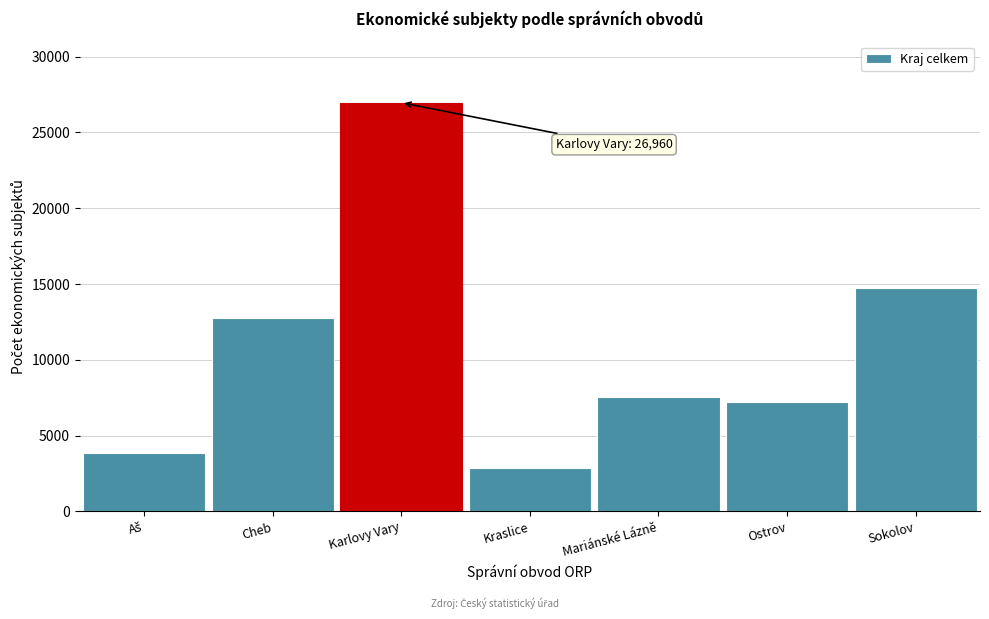

Reading left to right, transcribe all the data shown in this chart.

3865	12738	26960	2872	7550	7224	14712